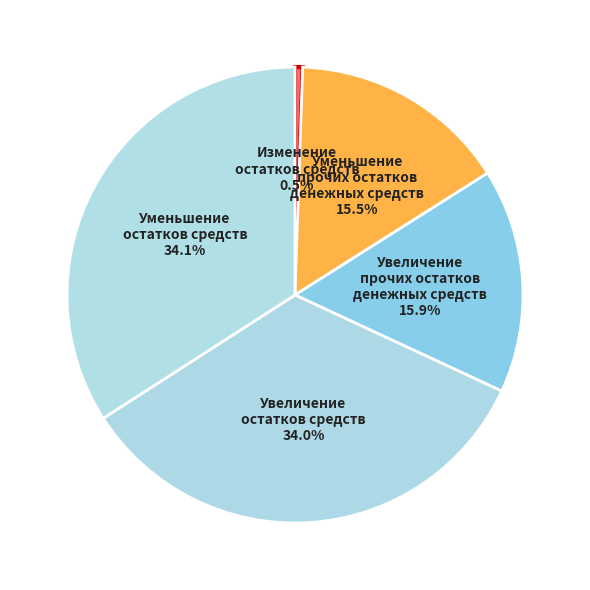

Which slice is the smallest?

Изменение
остатков средств